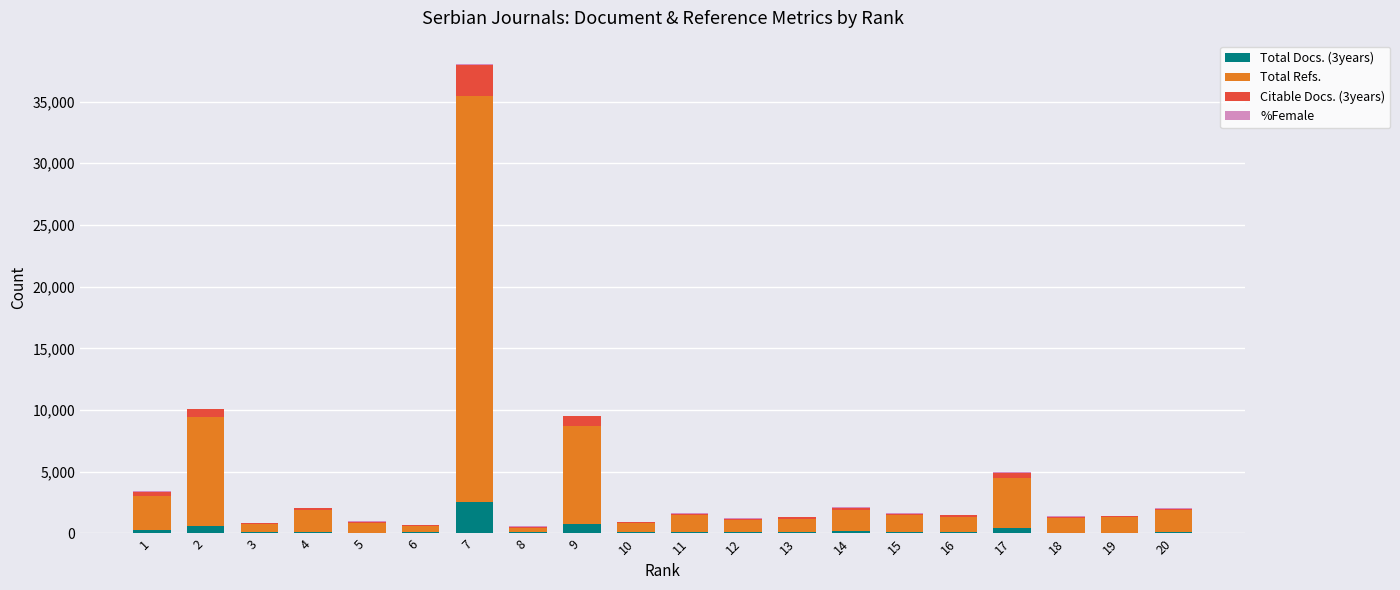

Are the bars horizontal?

No